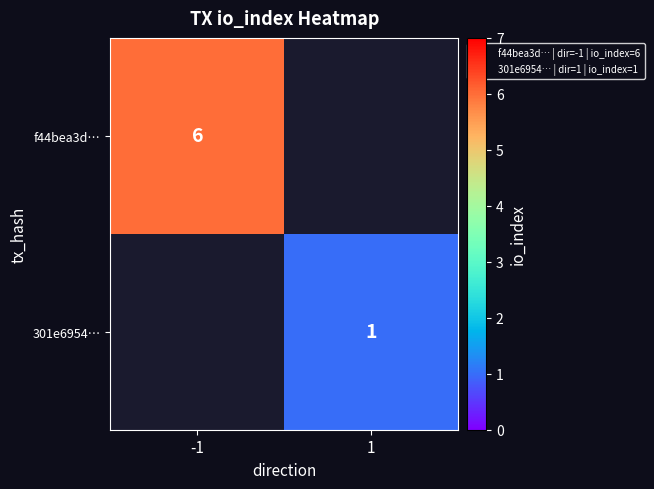

List the labels in order of f44bea3d… value, smallest first.

-1, 1